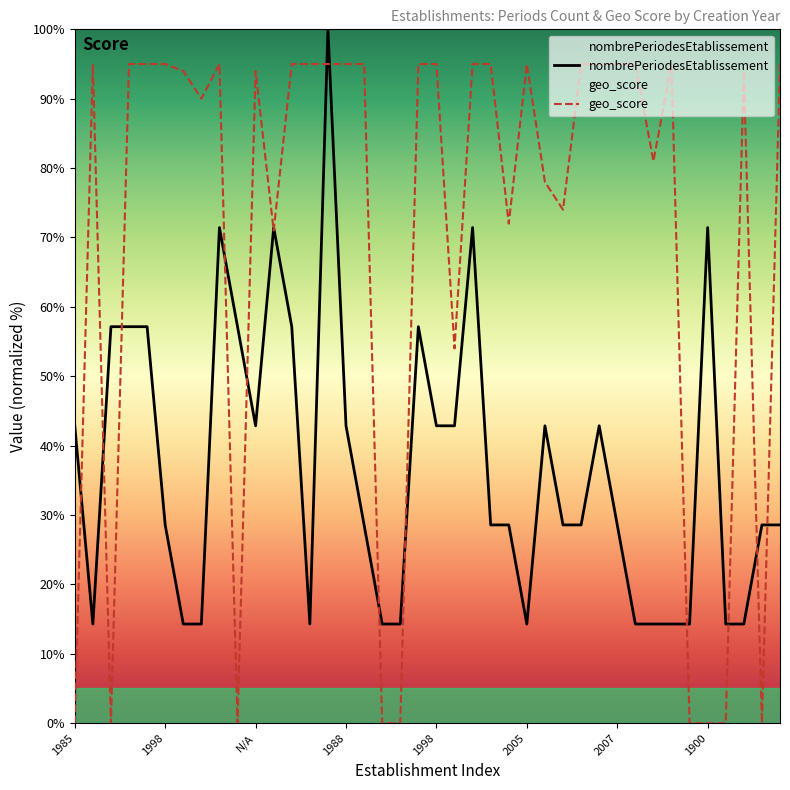

Does the chart have visible grid lines?

No